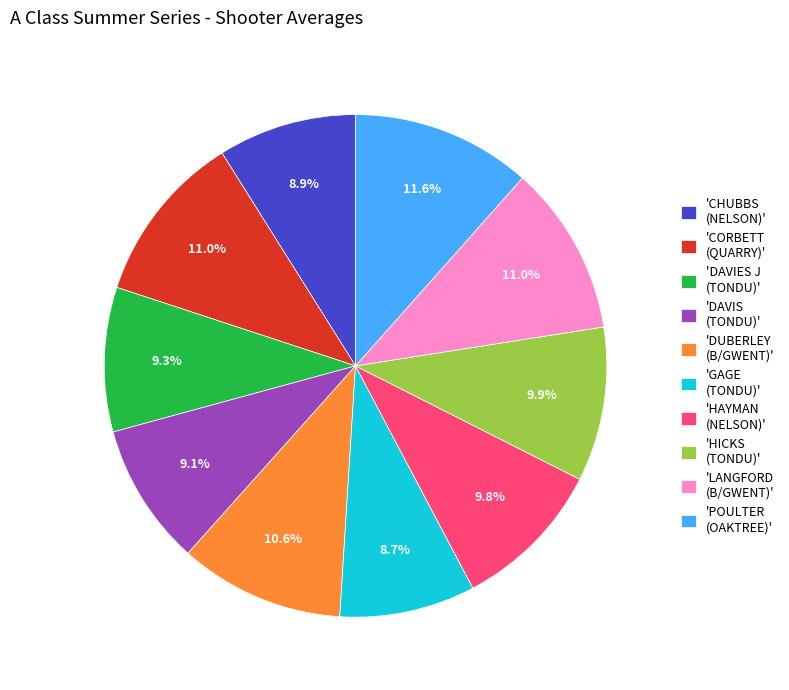

What percentage is NOT represented by 'DUBERLEY (B/GWENT)'?

89.4%